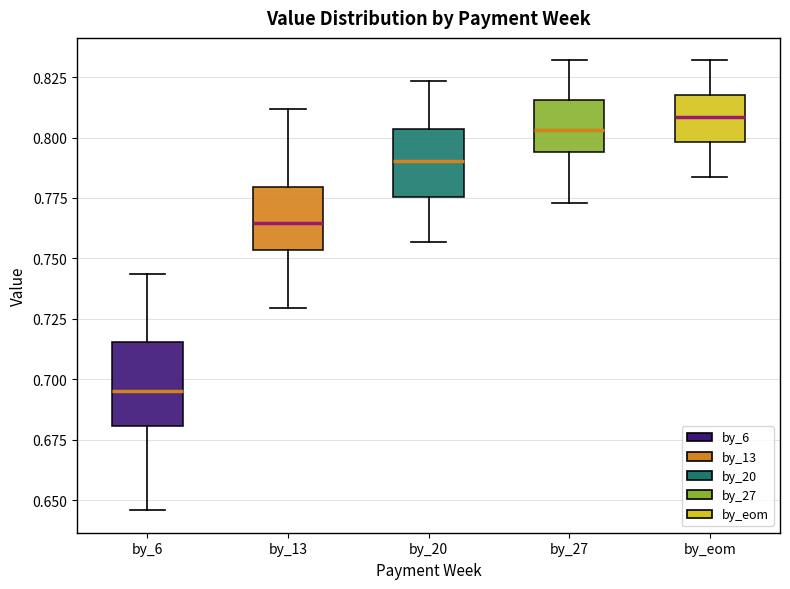

Reading left to right, read every box against the y-axis: the position of its median line, the range the box covers, and the ends of its whiskers. The values are not printed on the chart, so give them approximately, as read against the axis.

by_6: median 0.695, box 0.680 to 0.715, whiskers 0.645 to 0.745
by_13: median 0.765, box 0.755 to 0.780, whiskers 0.730 to 0.810
by_20: median 0.790, box 0.775 to 0.805, whiskers 0.755 to 0.825
by_27: median 0.805, box 0.795 to 0.815, whiskers 0.775 to 0.830
by_eom: median 0.810, box 0.800 to 0.815, whiskers 0.785 to 0.830